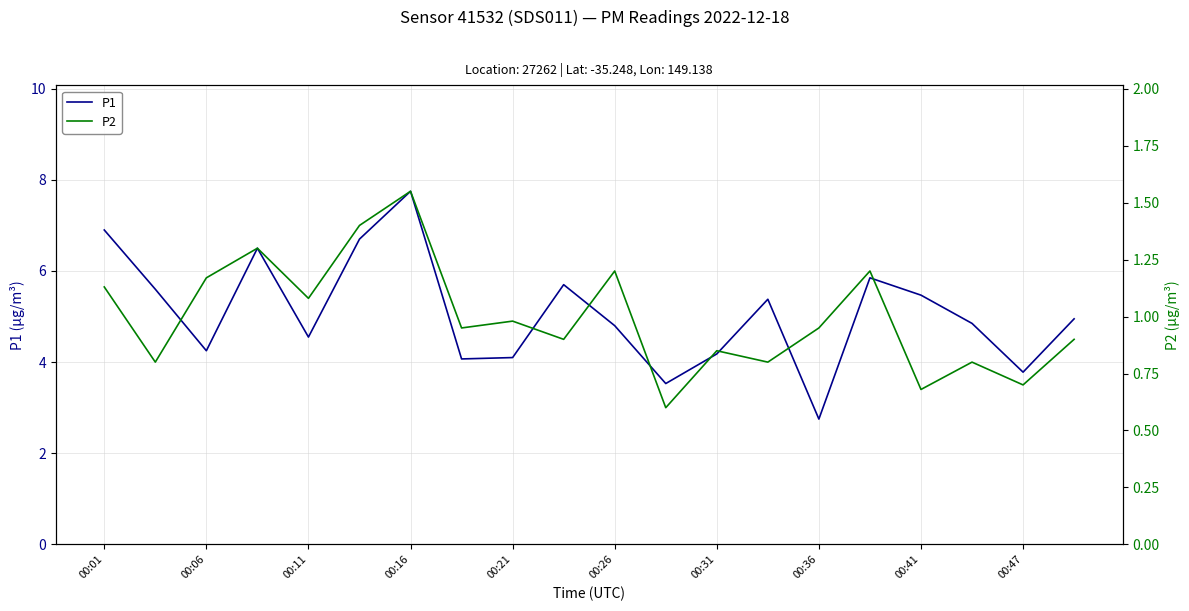

Which category has the lowest value in the P1 series?

00:36